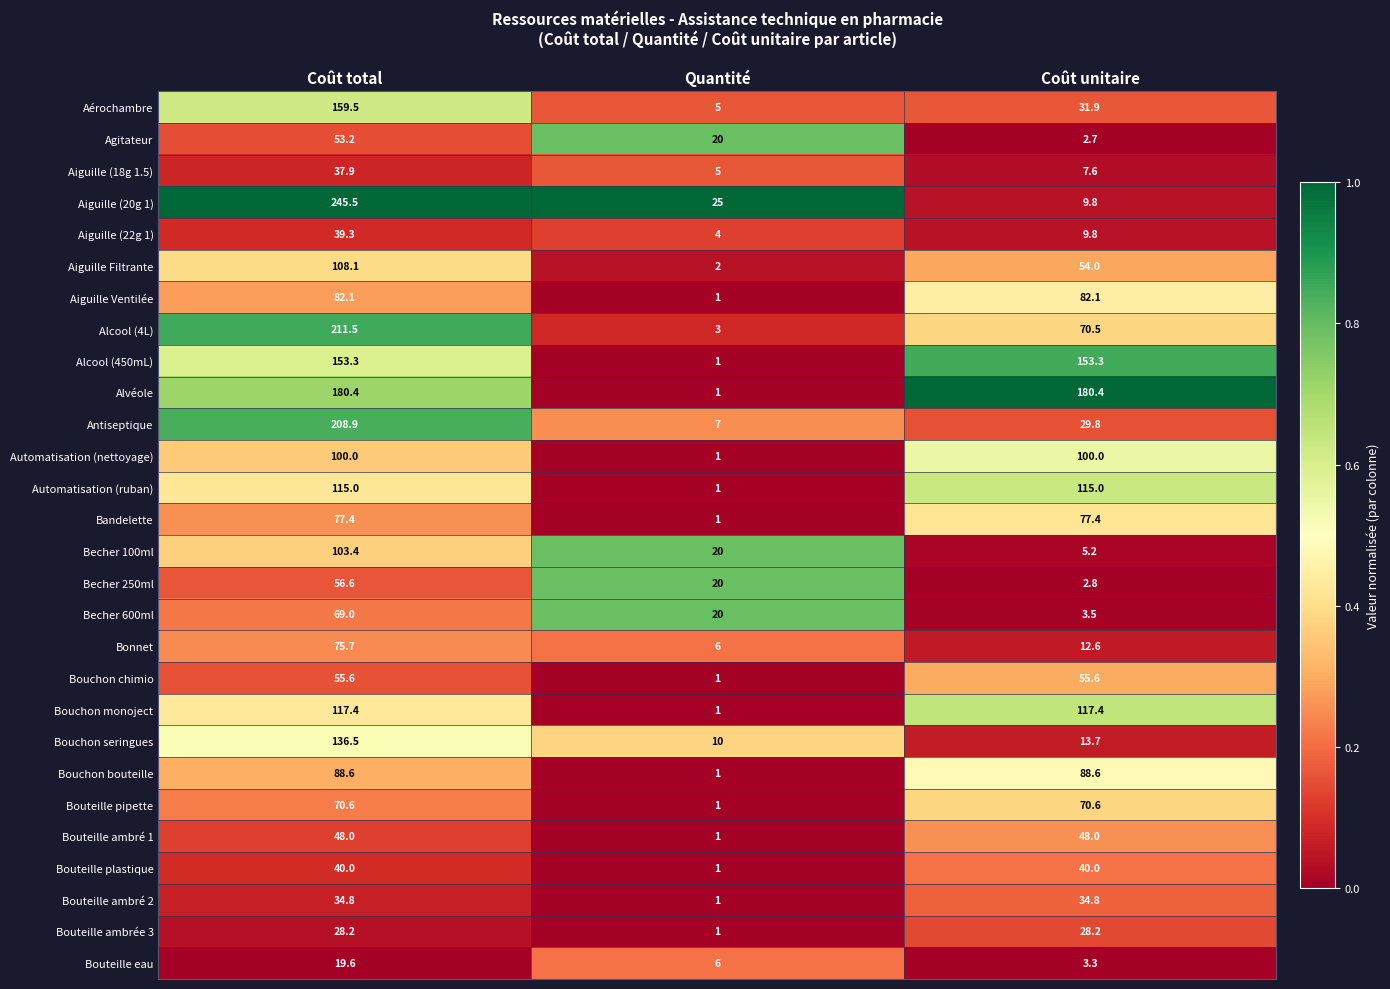

What is the greatest value displayed?

245.5